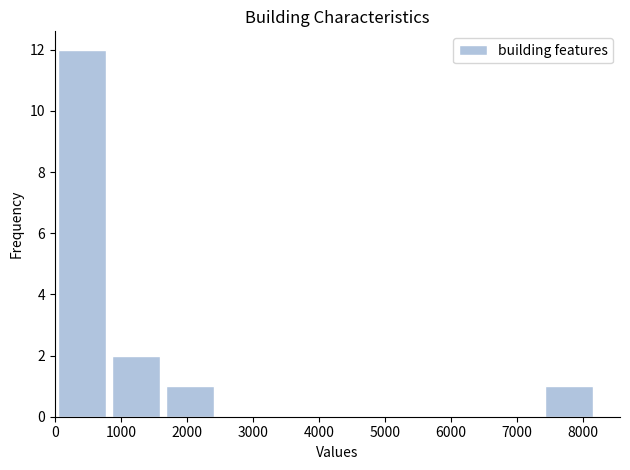

Reading left to right, list every bar in this chart as the range it spans on the x-axis followed by its height. Neither the bar edges nor the heights are printed on the chart, so give them approximately, as read against the axes.

0 to 800: 12
800 to 1600: 2
1600 to 2500: 1
2500 to 3300: 0
3300 to 4100: 0
4100 to 4900: 0
4900 to 5700: 0
5700 to 6600: 0
6600 to 7400: 0
7400 to 8200: 1